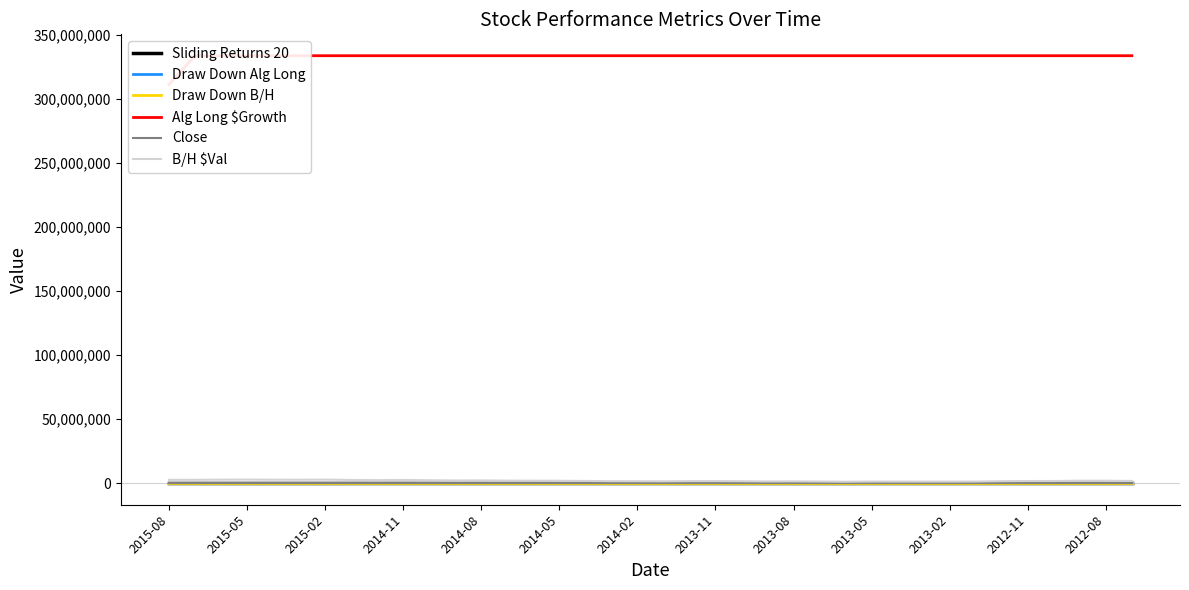

Rank the series by their maximum value, from highest to lowest.

Alg Long $Growth, B/H $Val, Close, Sliding Returns 20, Draw Down B/H, Draw Down Alg Long